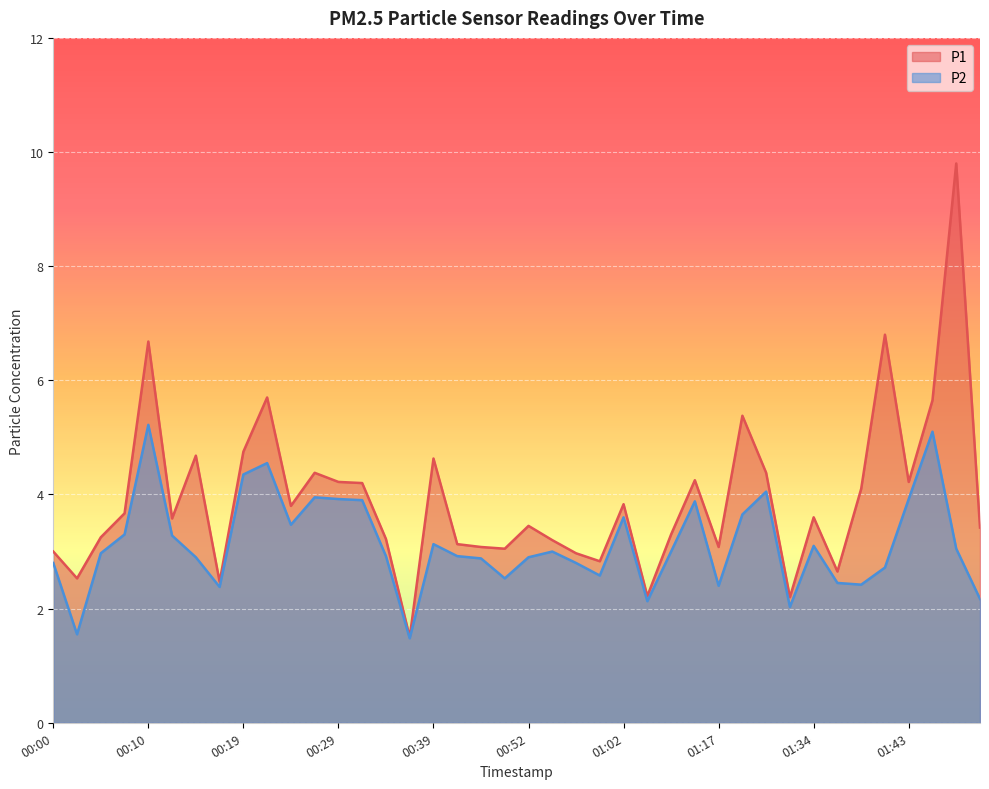

Reading left to right, what are all the values shown in this chart?

P1: 00:00=3.0	00:02=2.5	00:05=3.2	00:07=3.7	00:10=6.7	00:12=3.6	00:14=4.7	00:17=2.5	00:19=4.8	00:22=5.7	00:24=3.8	00:27=4.4	00:29=4.2	00:32=4.2	00:34=3.2	00:36=1.5	00:39=4.6	00:41=3.1	00:47=3.1	00:49=3.0	00:52=3.5	00:54=3.2	00:57=3.0	00:59=2.8	01:02=3.8	01:04=2.2	01:07=3.3	01:12=4.2	01:17=3.1	01:20=5.4	01:23=4.4	01:31=2.2	01:34=3.6	01:36=2.6	01:39=4.1	01:41=6.8	01:43=4.2	01:46=5.7	01:49=9.8	01:57=3.4
P2: 00:00=2.8	00:02=1.6	00:05=3.0	00:07=3.3	00:10=5.2	00:12=3.3	00:14=2.9	00:17=2.4	00:19=4.3	00:22=4.5	00:24=3.5	00:27=4.0	00:29=3.9	00:32=3.9	00:34=2.9	00:36=1.5	00:39=3.1	00:41=2.9	00:47=2.9	00:49=2.5	00:52=2.9	00:54=3.0	00:57=2.8	00:59=2.6	01:02=3.6	01:04=2.1	01:07=3.0	01:12=3.9	01:17=2.4	01:20=3.6	01:23=4.0	01:31=2.0	01:34=3.1	01:36=2.5	01:39=2.4	01:41=2.7	01:43=3.9	01:46=5.1	01:49=3.0	01:57=2.2